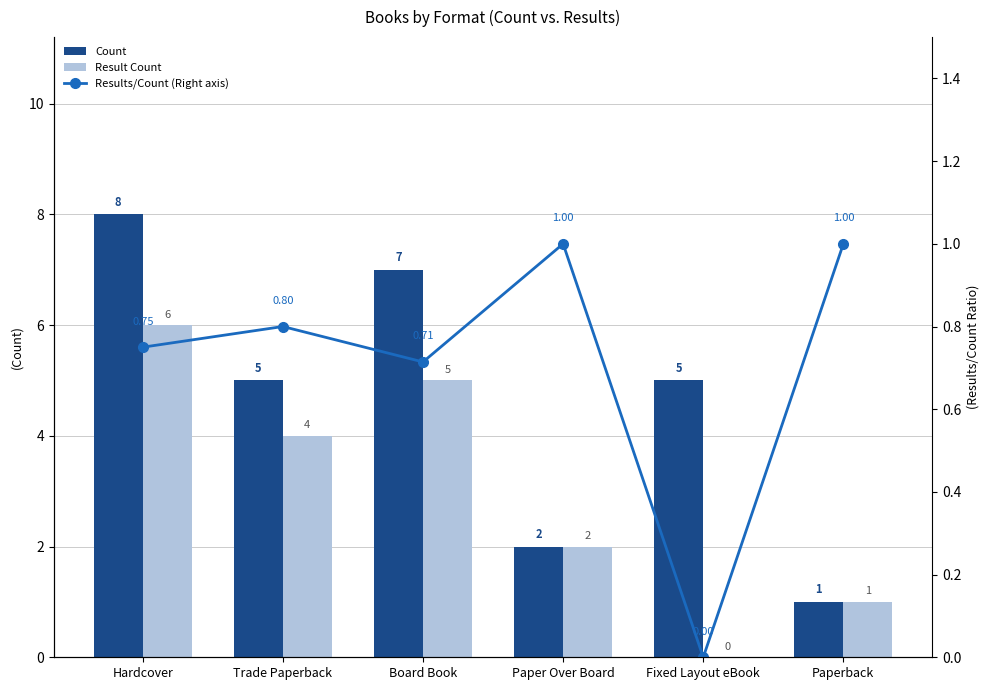

Which has a higher value, Fixed Layout eBook or Trade Paperback?

Fixed Layout eBook